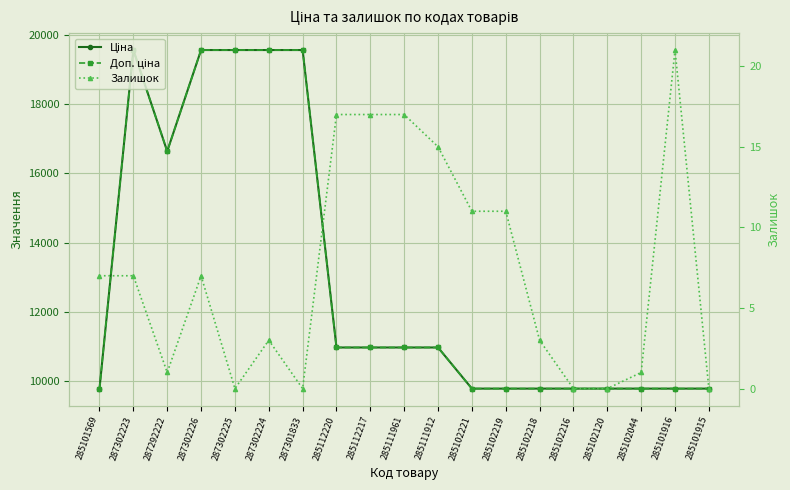

Rank the series at 287302223 from lowest to highest value.

Залишок, Ціна, Доп. ціна